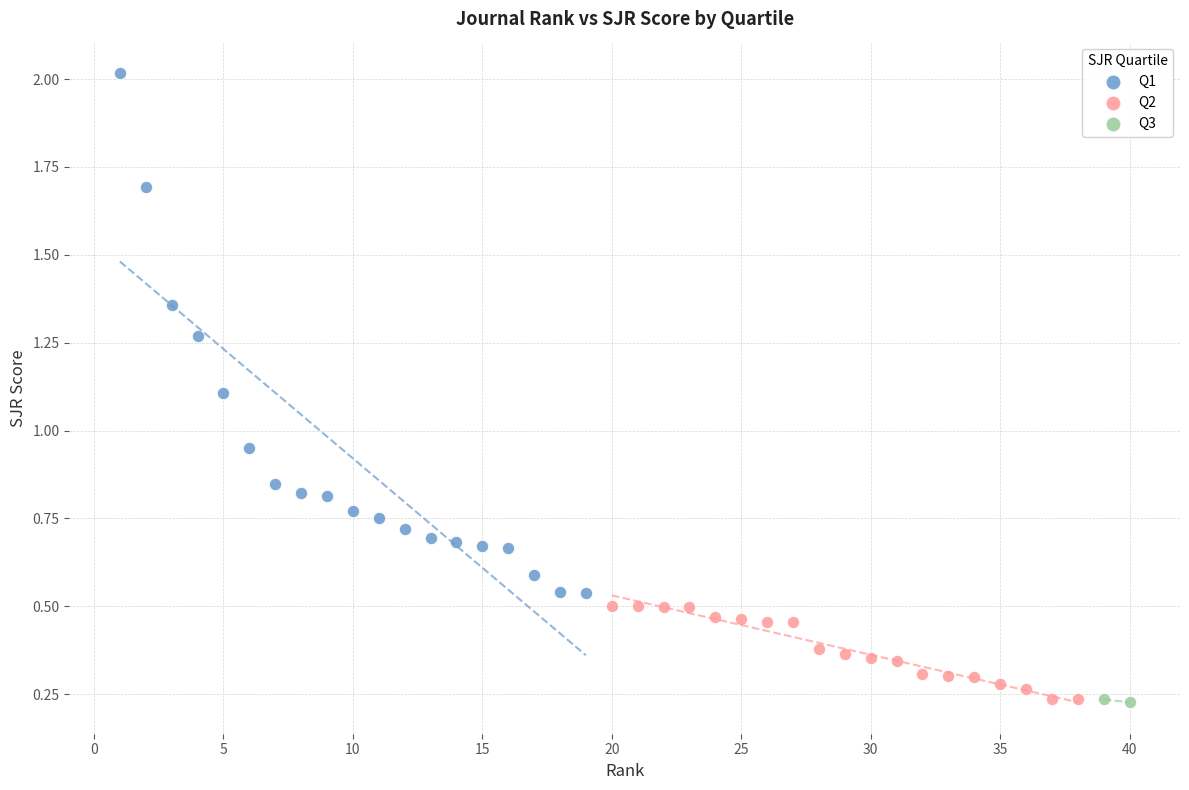

What are all the series names shown in the legend?

Q1, Q2, Q3